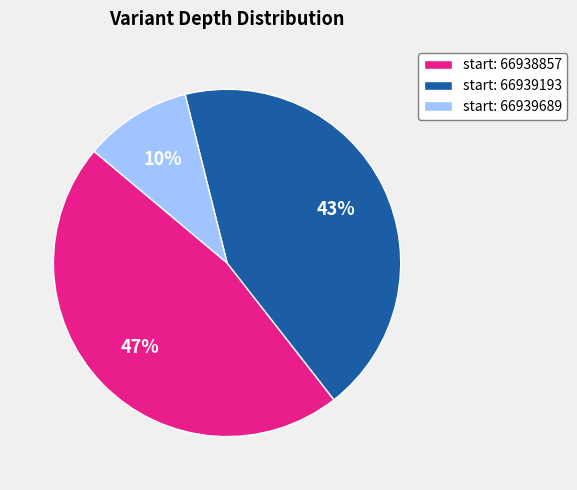

To the nearest percent, what is the average slice percentage?

33%